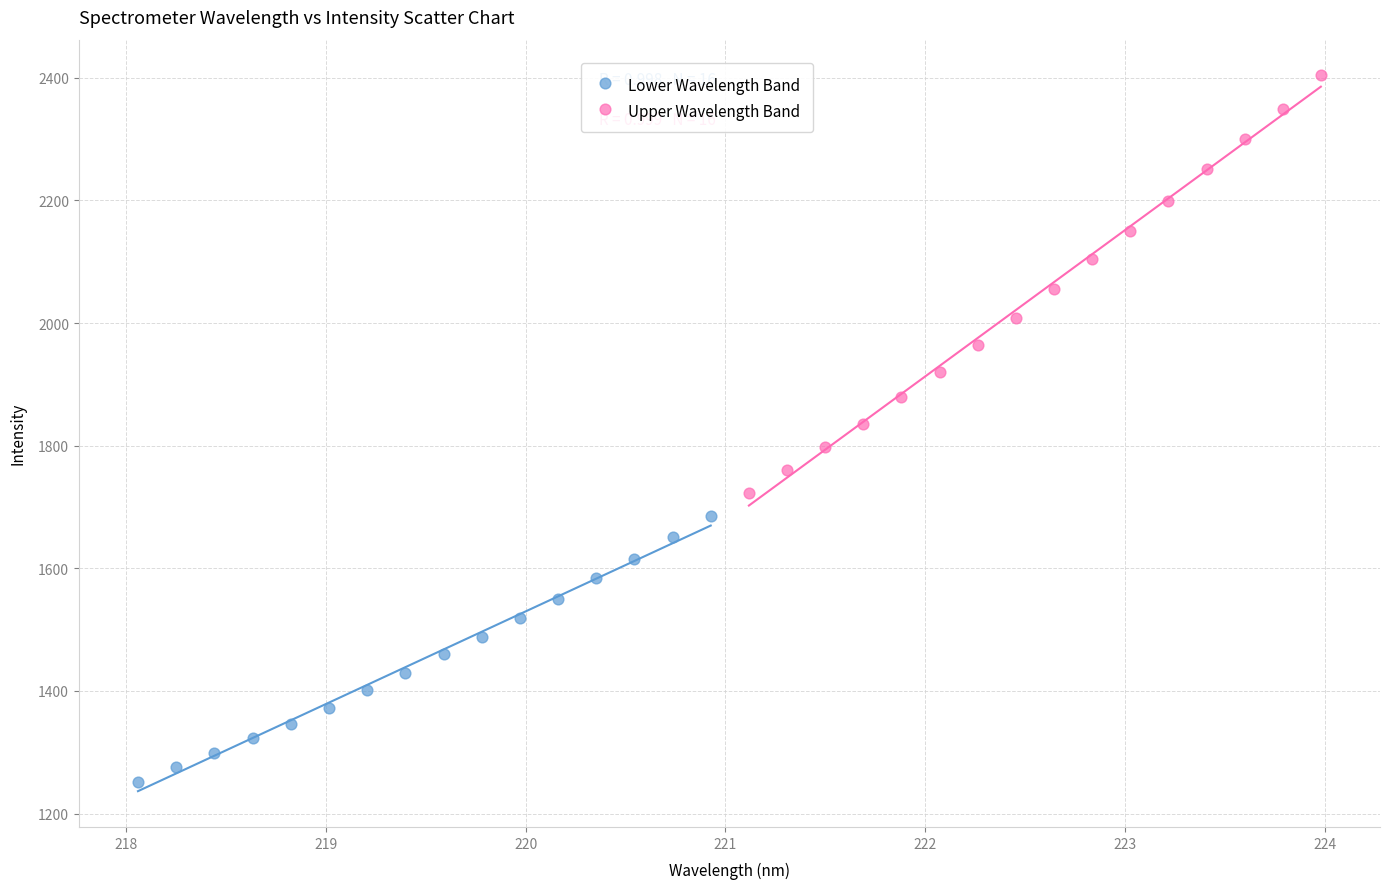

What are all the series names shown in the legend?

Lower Wavelength Band, Upper Wavelength Band